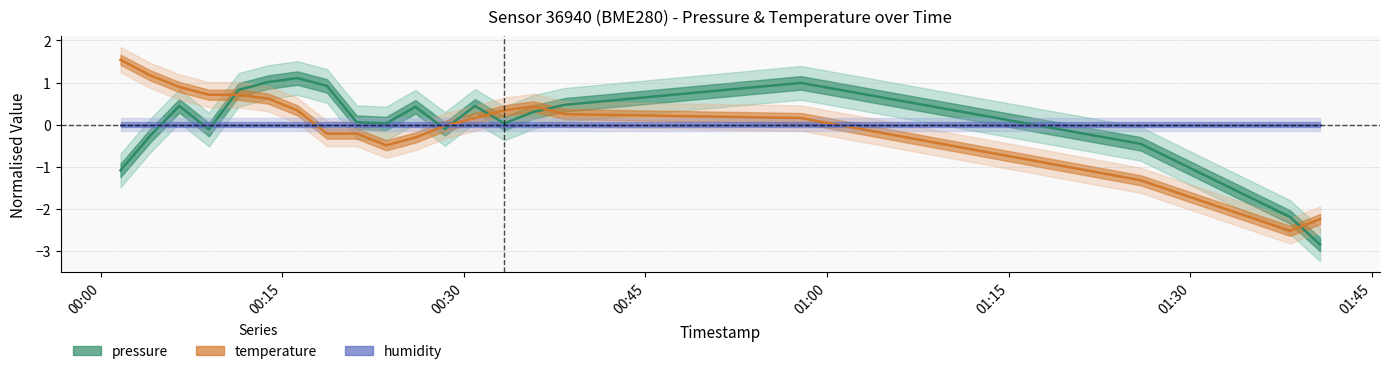

Reading left to right, list all the values displayed in this chart.

pressure: -1.1	-0.3	0.4	-0.1	0.8	1.0	1.1	0.9	0.1	0.0	0.4	-0.1	0.4	0.0	0.3	0.5	1.0	-0.5	-2.2	-2.8
temperature: 1.5	1.2	0.9	0.7	0.7	0.6	0.3	-0.2	-0.2	-0.5	-0.3	-0.0	0.2	0.3	0.4	0.2	0.2	-1.3	-2.5	-2.2
humidity: 0.0	0.0	0.0	0.0	0.0	0.0	0.0	0.0	0.0	0.0	0.0	0.0	0.0	0.0	0.0	0.0	0.0	0.0	0.0	0.0